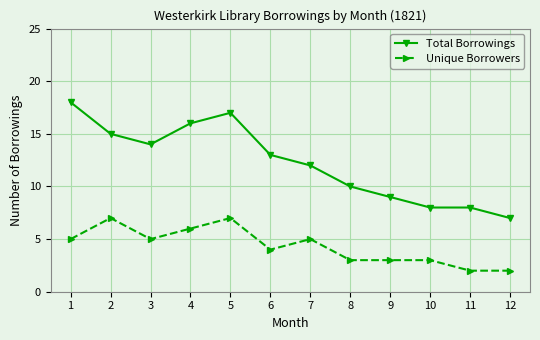

Count the number of categories in the chart.

12